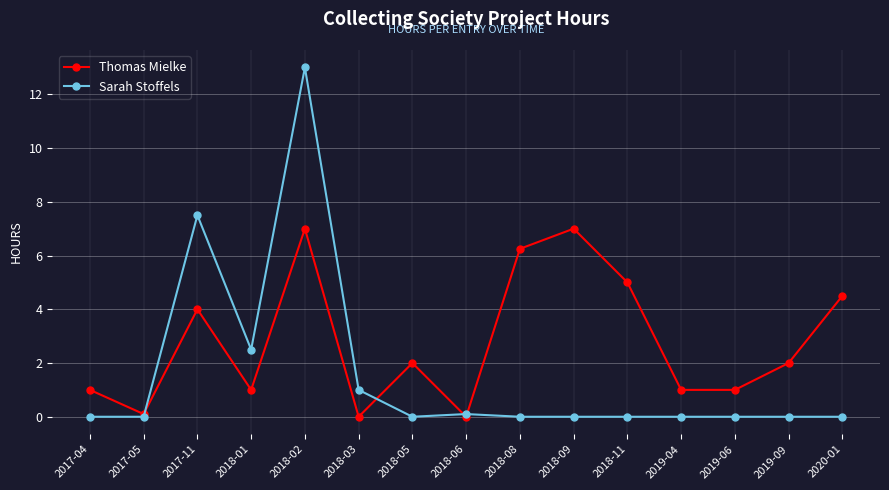

Rank the series by their average value, from highest to lowest.

Thomas Mielke, Sarah Stoffels